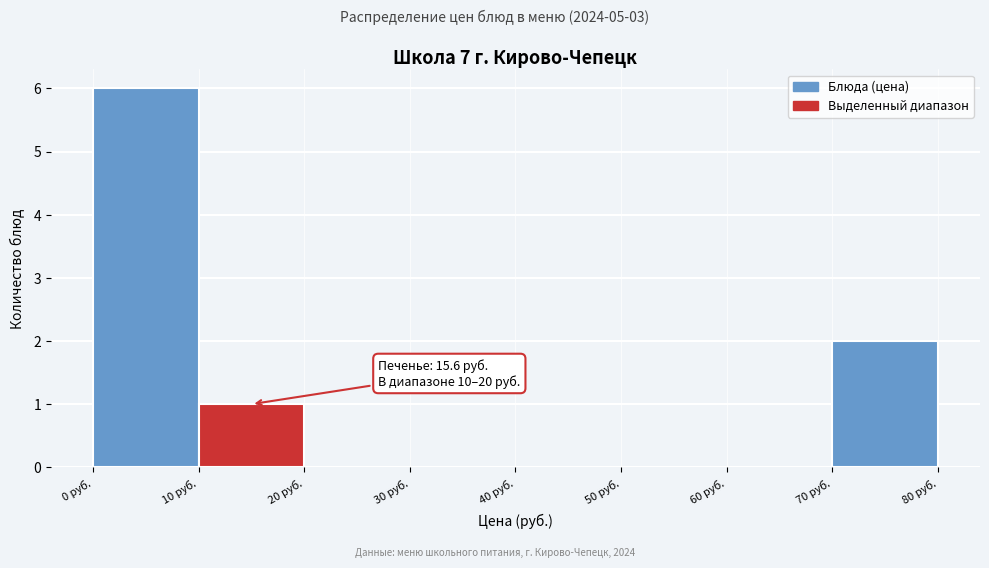

Over which range of the x-axis is the bar tallest?

0 to 10